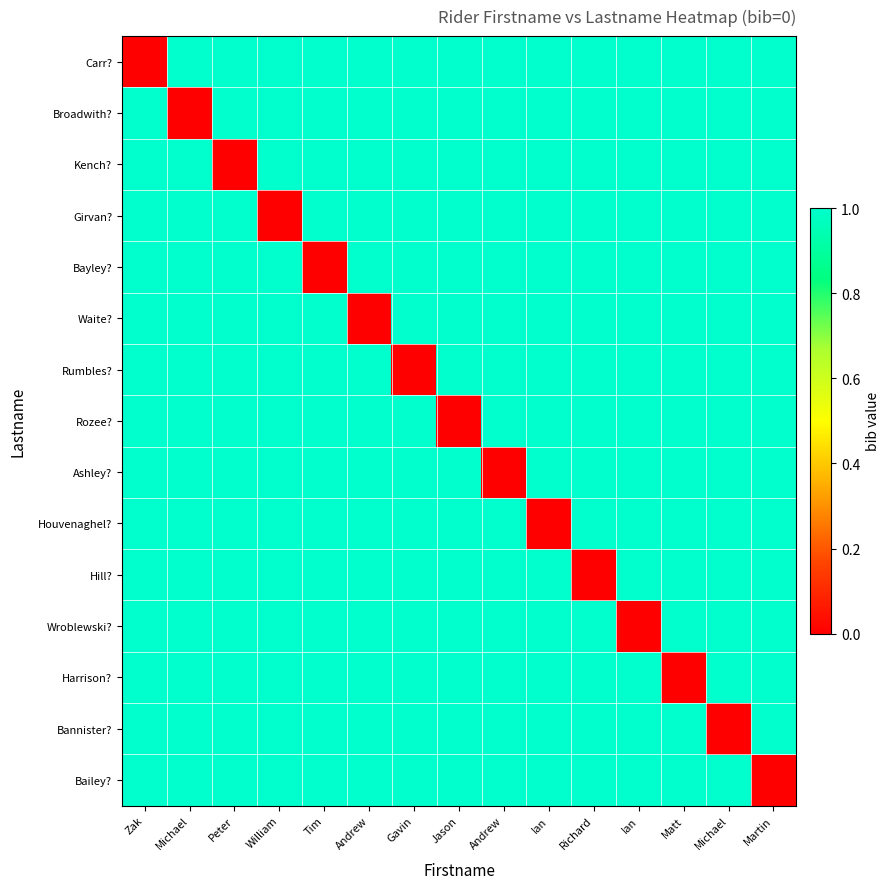

At which category is the sum across all series the highest?

Zak